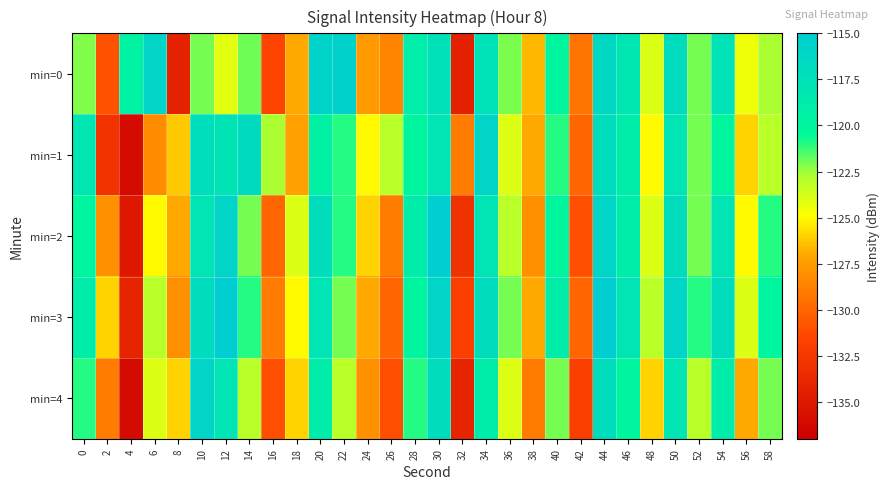

At which category is the sum across all series the highest?

44